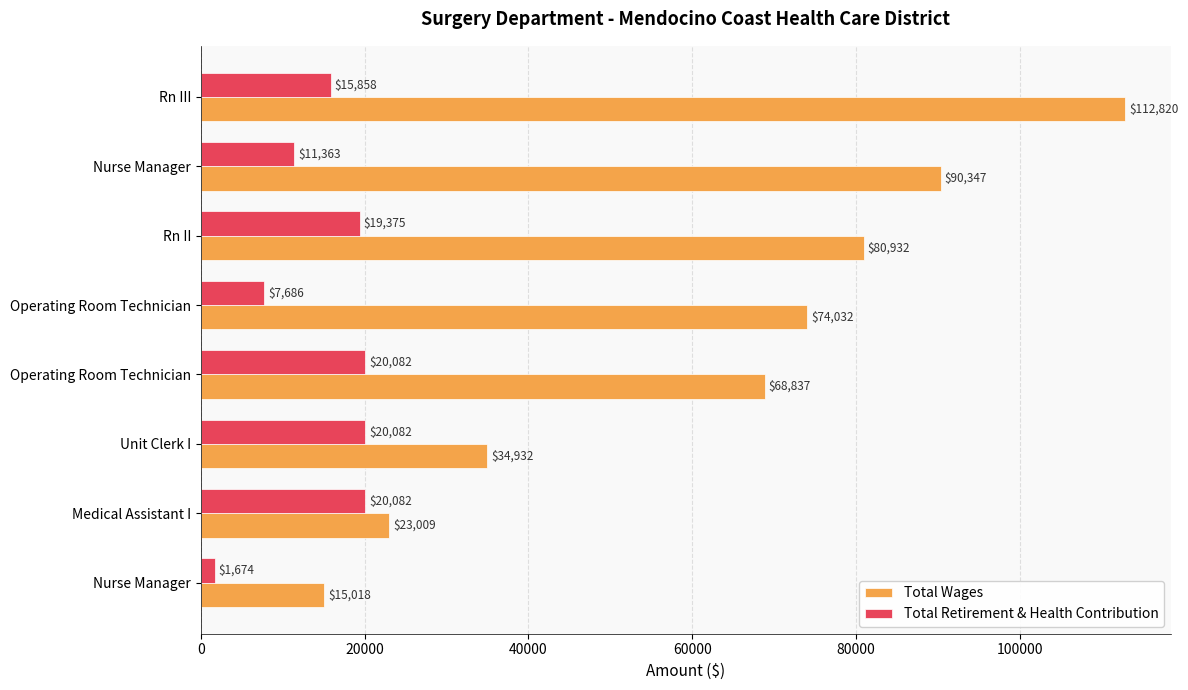

What are all the series names shown in the legend?

Total Wages, Total Retirement & Health Contribution